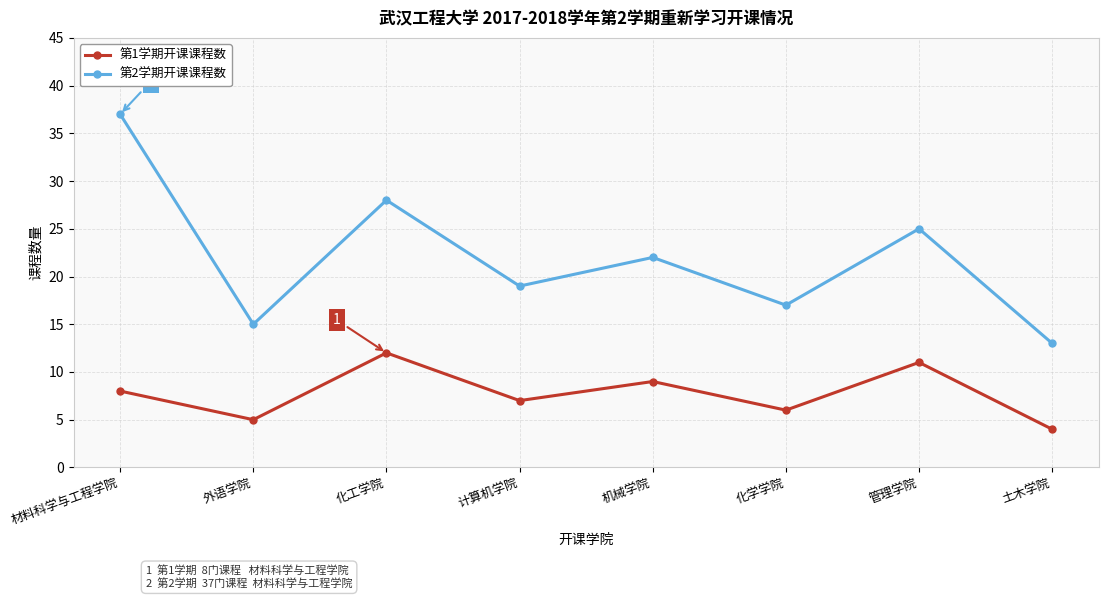

Which series changed the most between 外语学院 and 计算机学院?

第2学期开课课程数